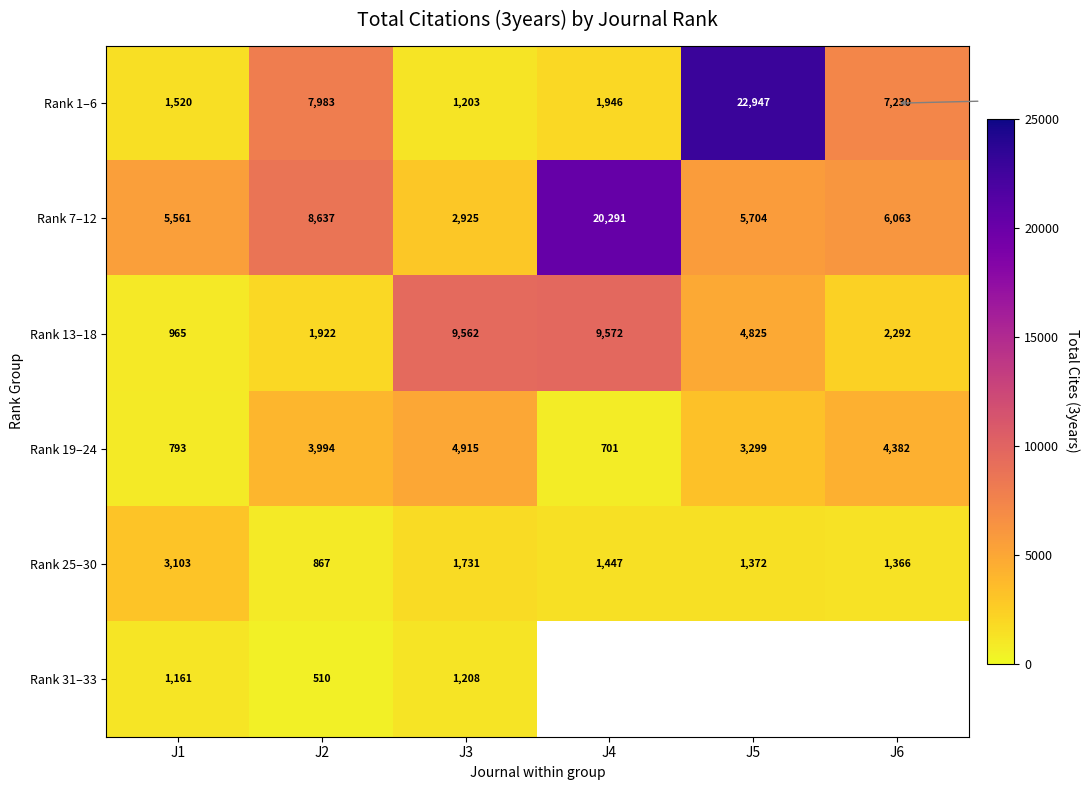

Read the Rank 13–18 value at J2.

1922